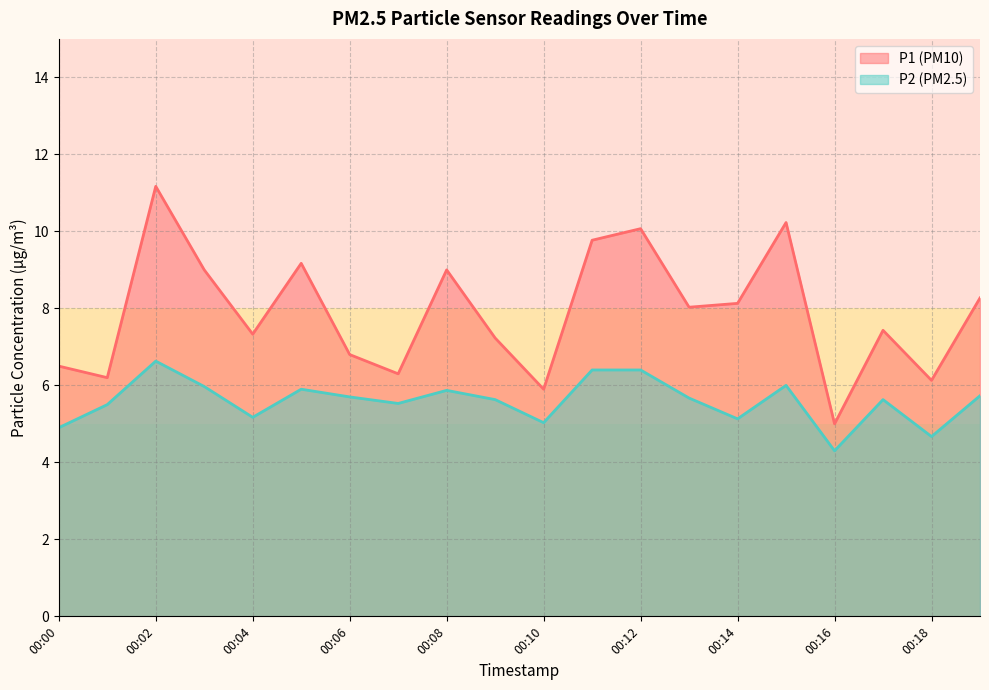

Reading right to left, extract all data points from this chart.

P1: 8.3	6.1	7.4	5.0	10.2	8.1	8.0	10.1	9.8	5.9	7.2	9.0	6.3	6.8	9.2	7.3	9.0	11.2	6.2	6.5
P2: 5.7	4.7	5.6	4.3	6.0	5.1	5.7	6.4	6.4	5.0	5.6	5.9	5.5	5.7	5.9	5.2	6.0	6.6	5.5	4.9